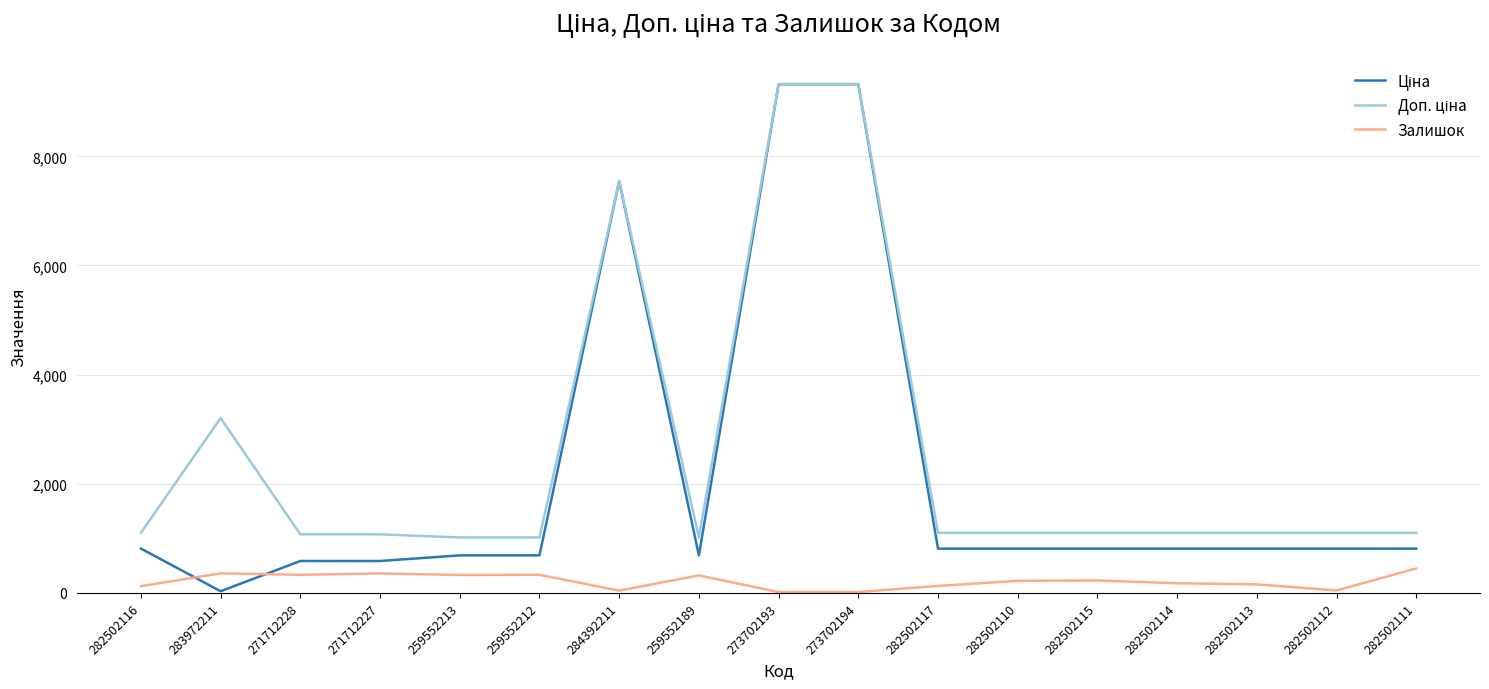

What position from the left is 273702194?

10